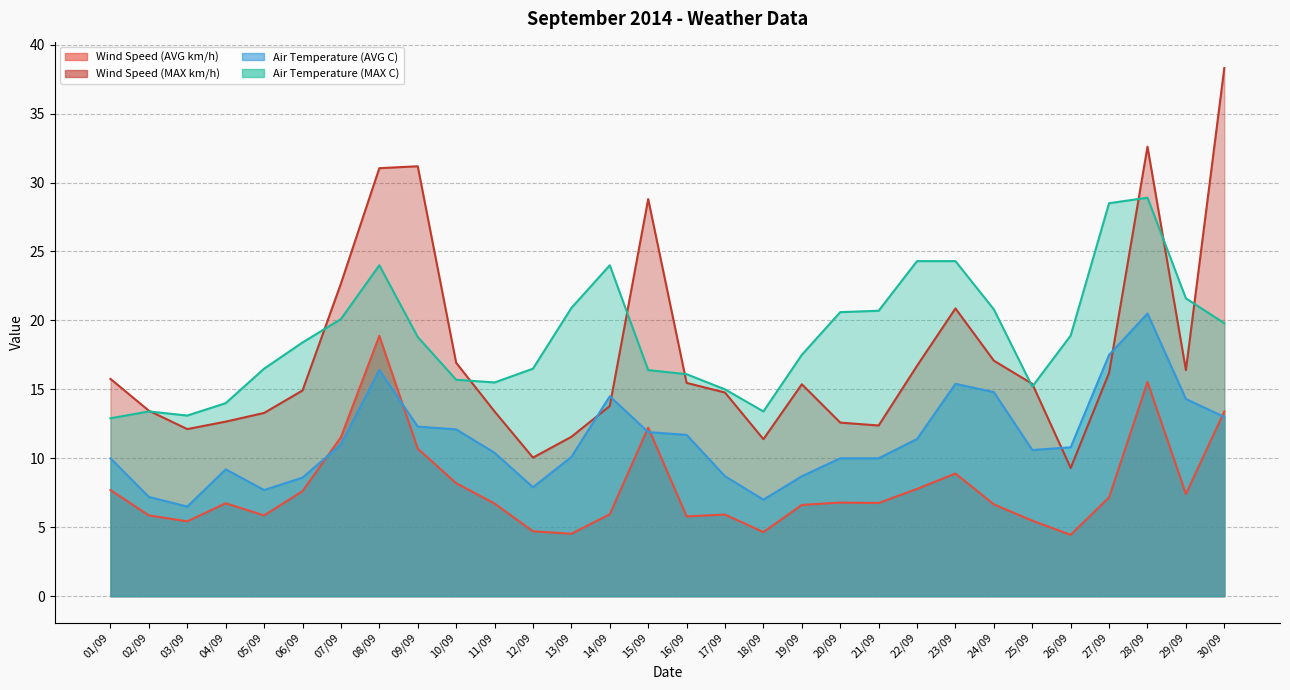

What is the label of the 2nd point from the left?

02/09